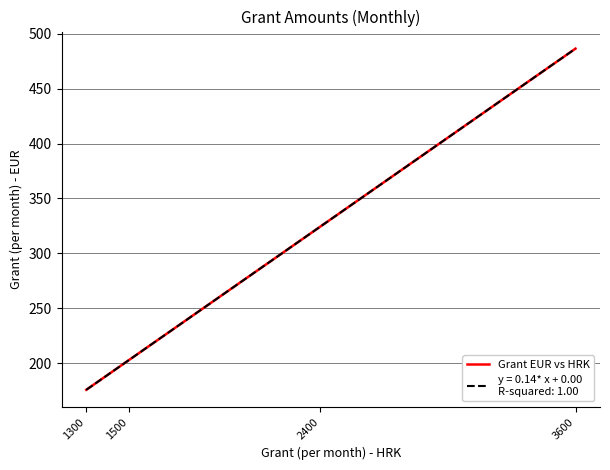

Does the chart have visible grid lines?

Yes